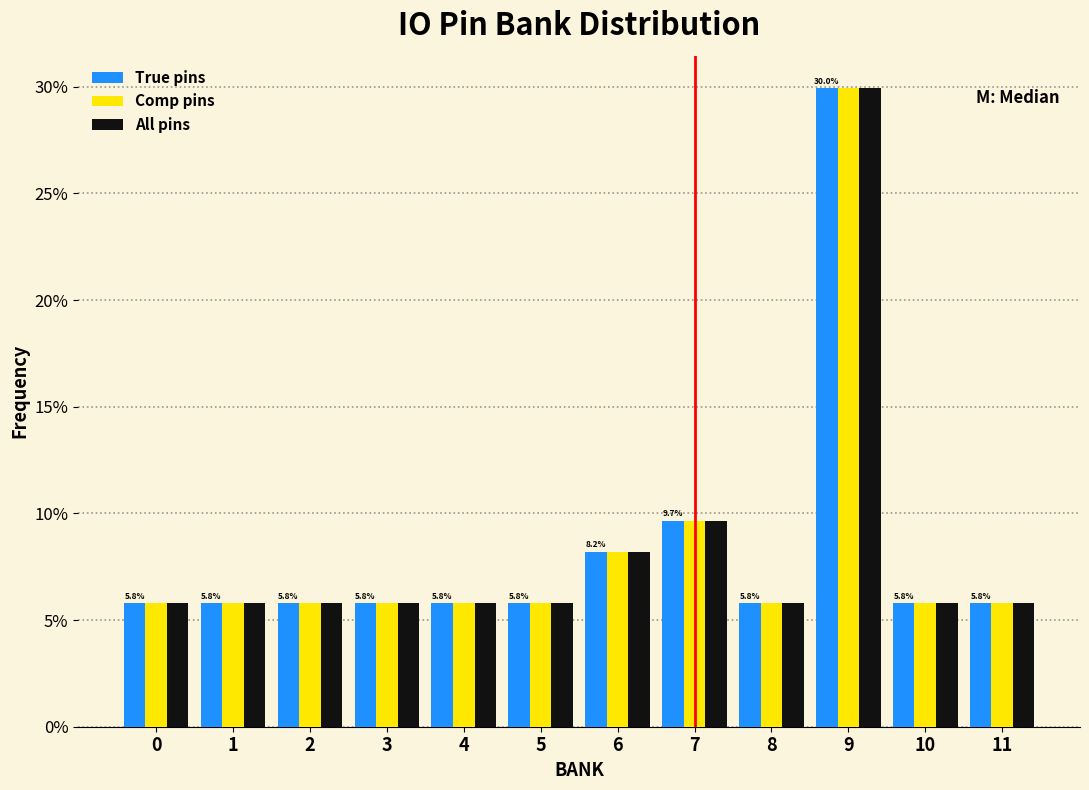

What is the difference between the maximum and minimum values in the All pins series?

24.2